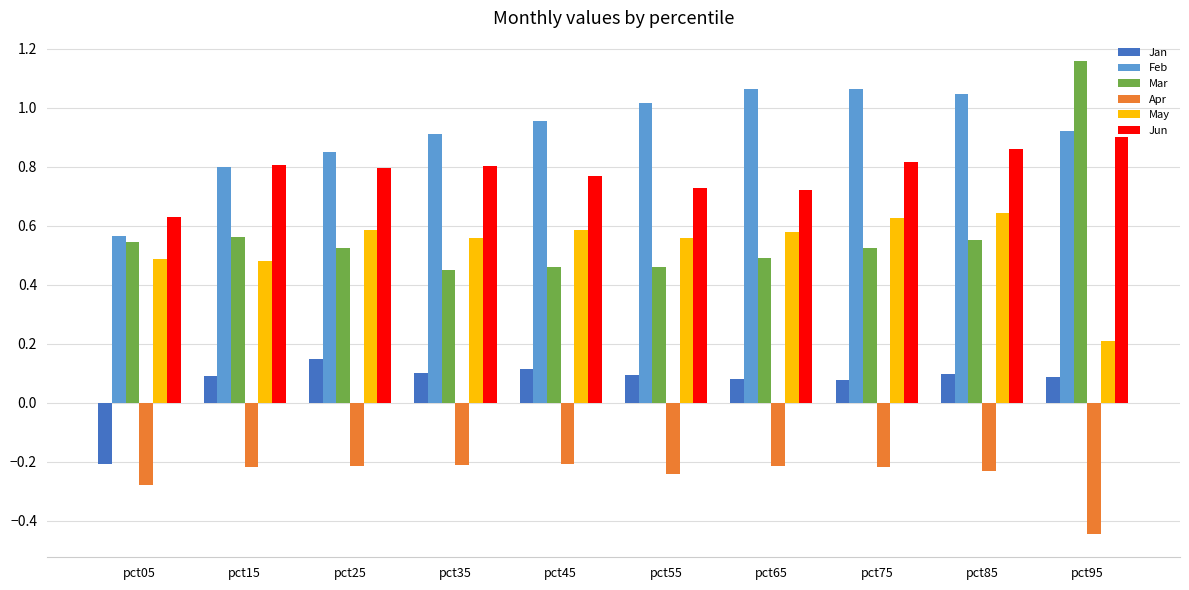

What is the difference between the highest and lowest values at pct95?

1.6